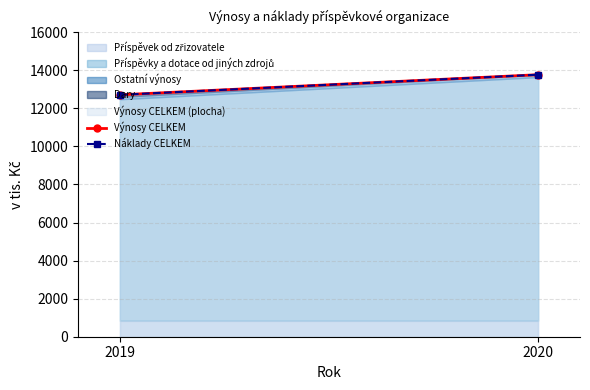

Which category has the lowest value across all series?

2019